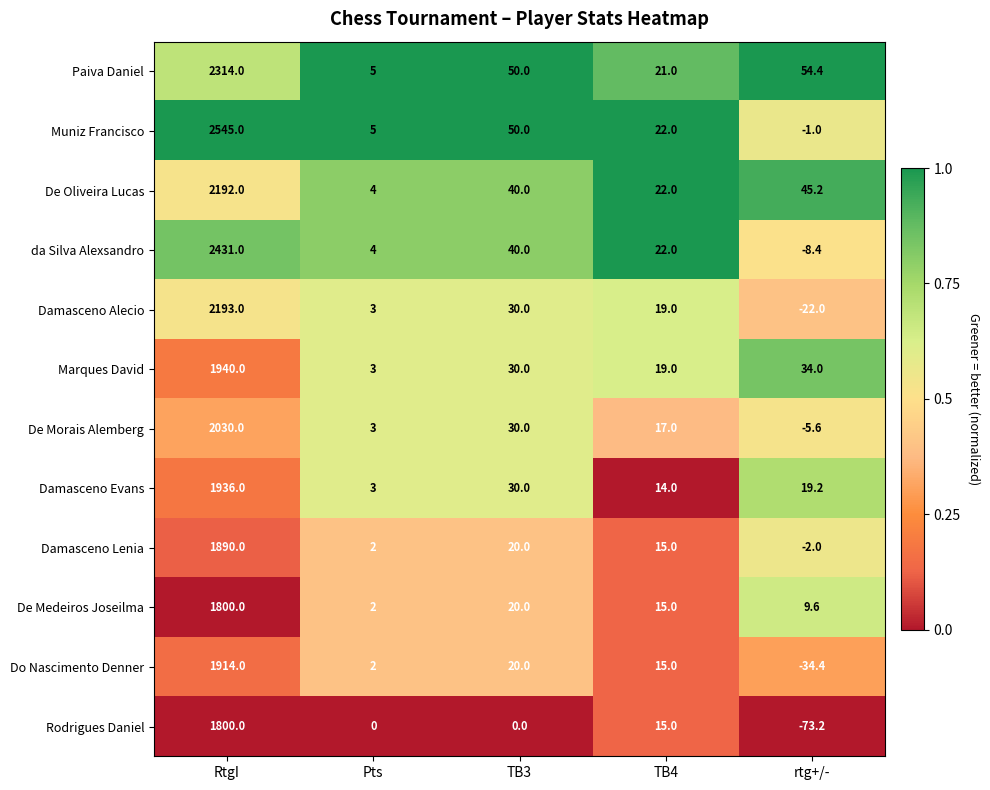

Where is Damasceno Lenia nearest to the value 944?

TB3